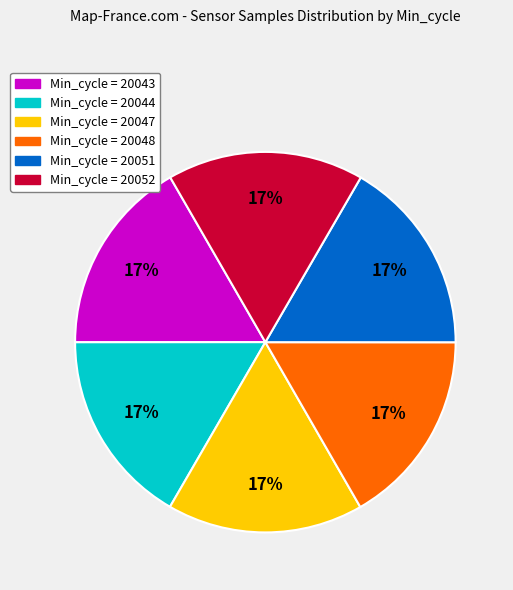

How many segments does this pie chart have?

6